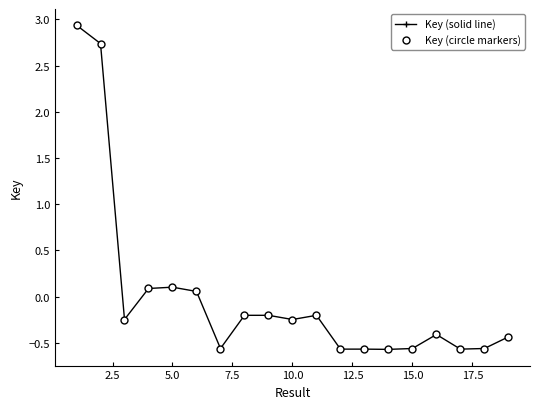

Is this an area chart (filled region under the line)?

No